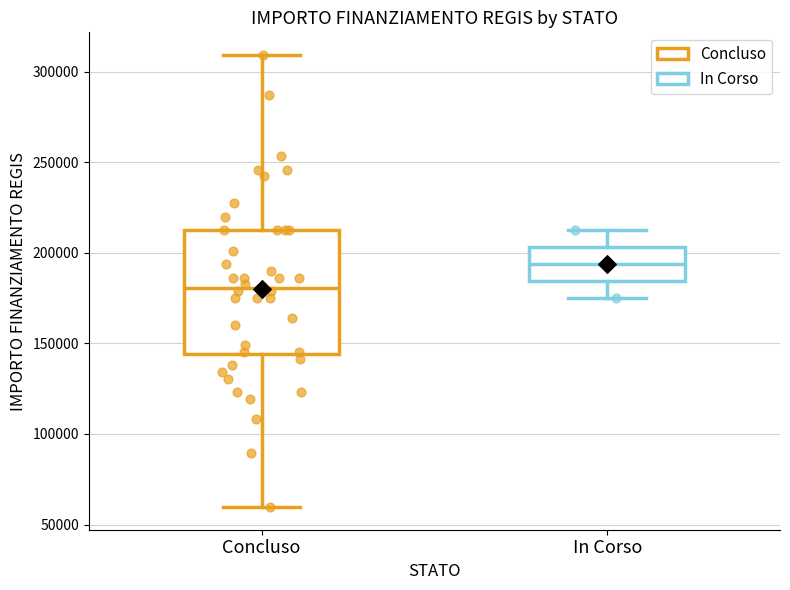

Reading left to right, read every box against the y-axis: the position of its median line, the range the box covers, and the ends of its whiskers. The values are not printed on the chart, so give them approximately, as read against the axis.

Concluso: median 180000, box 145000 to 210000, whiskers 60000 to 310000
In Corso: median 195000, box 185000 to 205000, whiskers 175000 to 210000